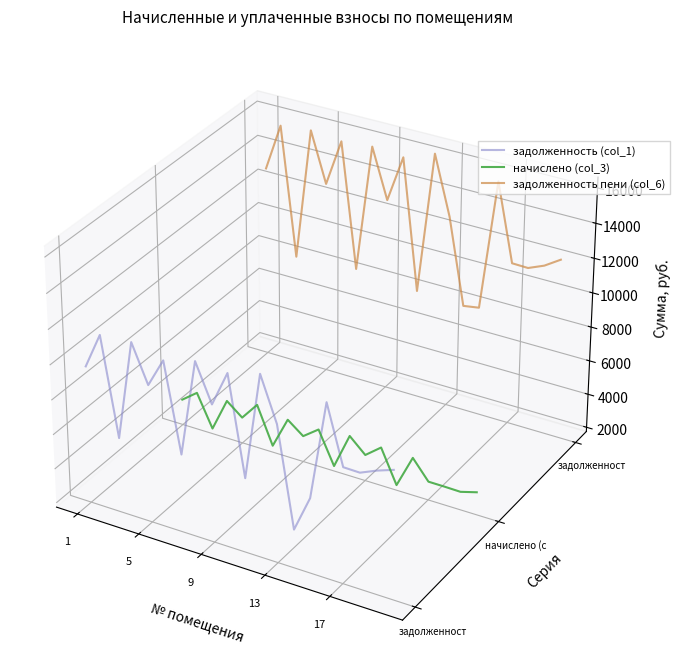

At which category does the chart reach its minimum across all series?

13